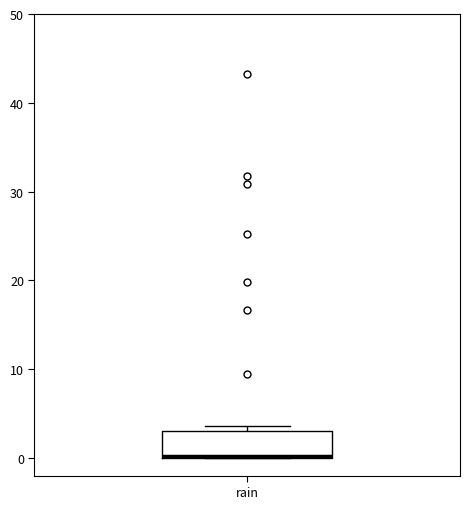

Transcribe this box plot: give where the median line is, the range the box spans, and where the two whiskers end, as read against the y-axis. The values are not printed on the chart, so give them approximately, as read against the axis.

median 0 (drawn on the box's lower edge), box 0 to 3, whiskers 0 to 4